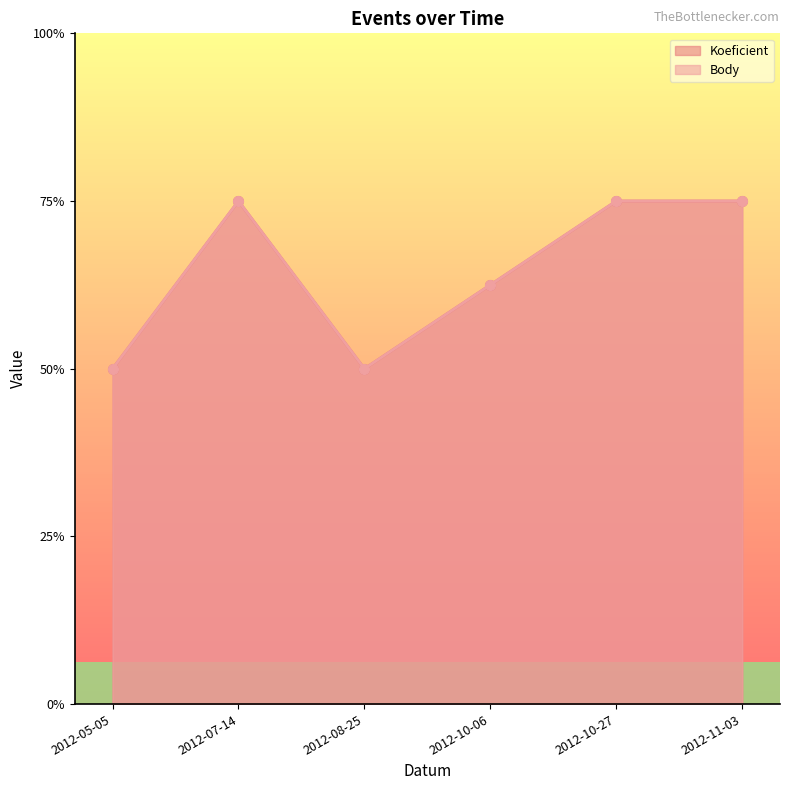

How many categories are shown in the chart?

6